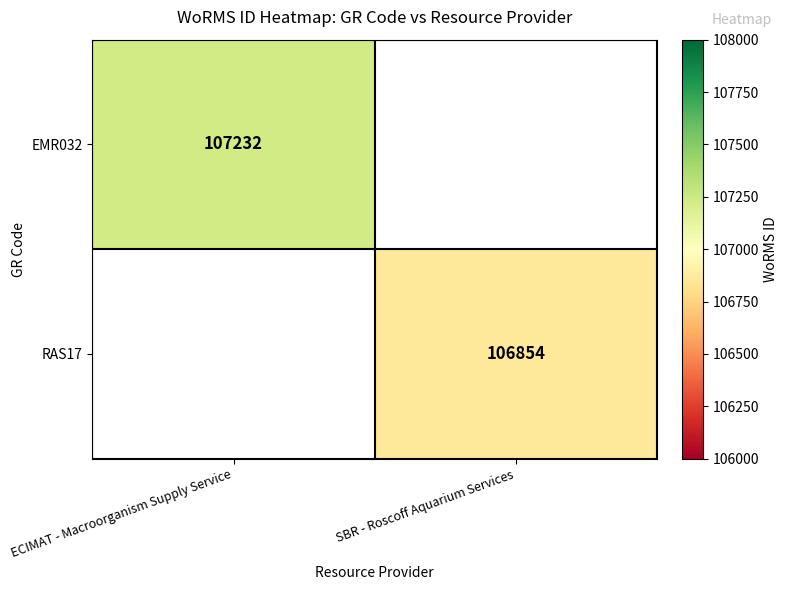

What is the maximum value shown in the chart?

107232.0